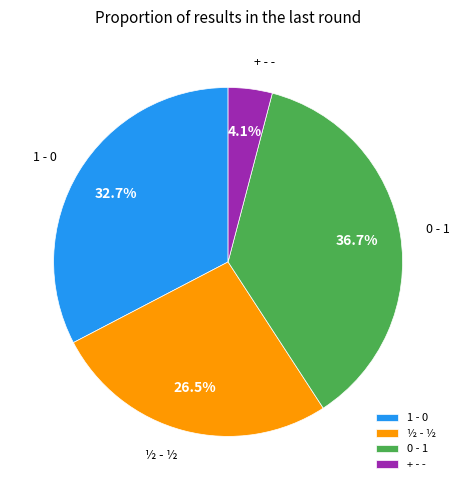

Approximately how many times larger is the value at 1 - 0 compared to + - -?

8.0